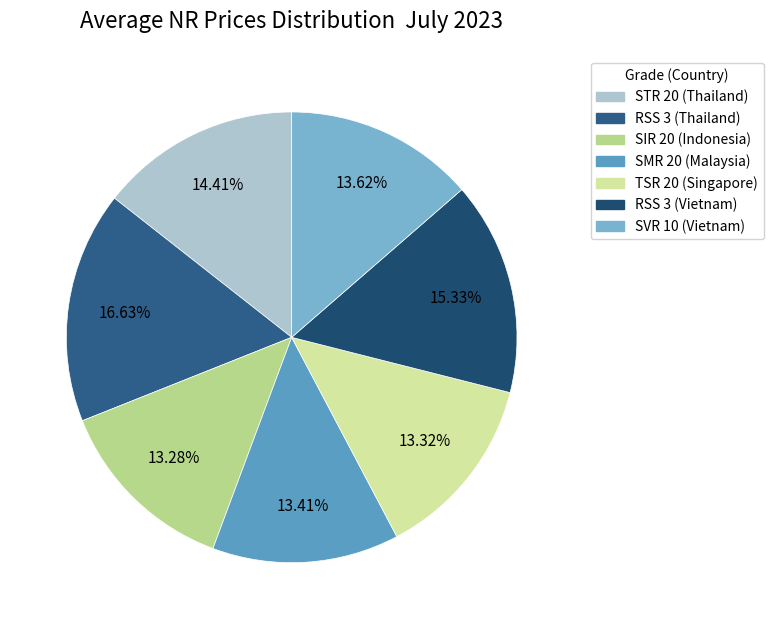

To the nearest percent, what portion does STR 20 (Thailand) represent?

14%